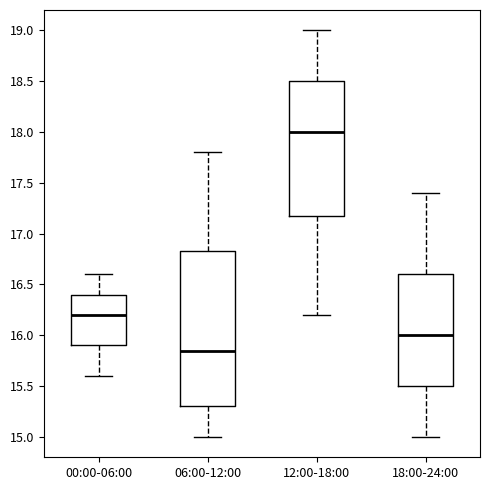

Reading left to right, read every box against the y-axis: the position of its median line, the range the box covers, and the ends of its whiskers. The values are not printed on the chart, so give them approximately, as read against the axis.

00:00-06:00: median 16.20, box 15.90 to 16.40, whiskers 15.60 to 16.60
06:00-12:00: median 15.85, box 15.30 to 16.85, whiskers 15.00 to 17.80
12:00-18:00: median 18.00, box 17.20 to 18.50, whiskers 16.20 to 19.00
18:00-24:00: median 16.00, box 15.50 to 16.60, whiskers 15.00 to 17.40